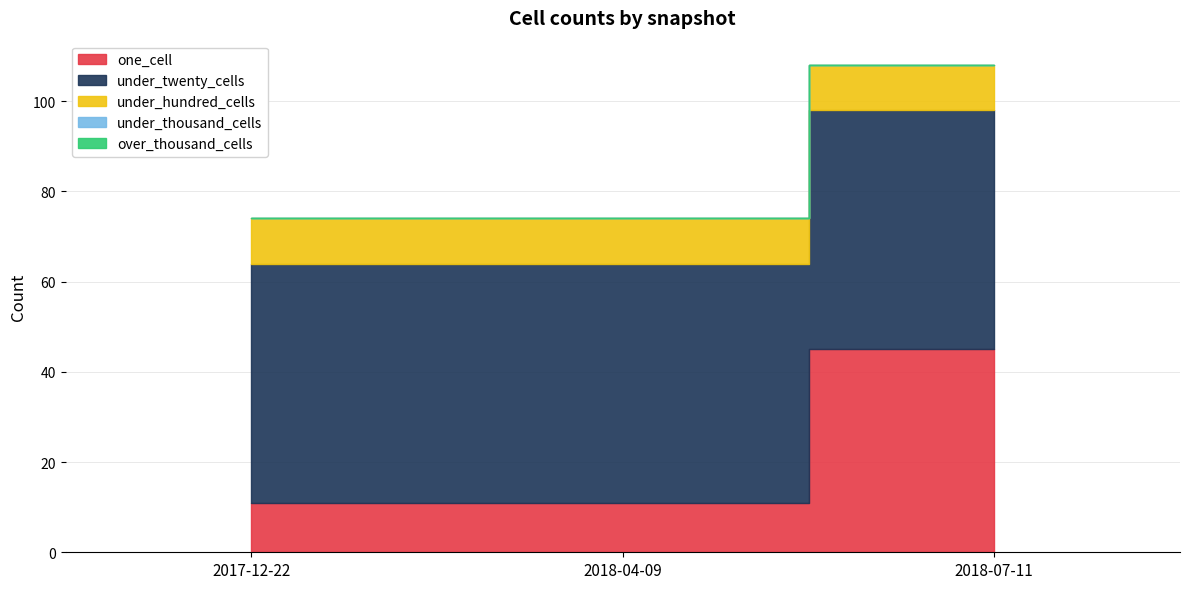

How many lines are shown in the chart?

5